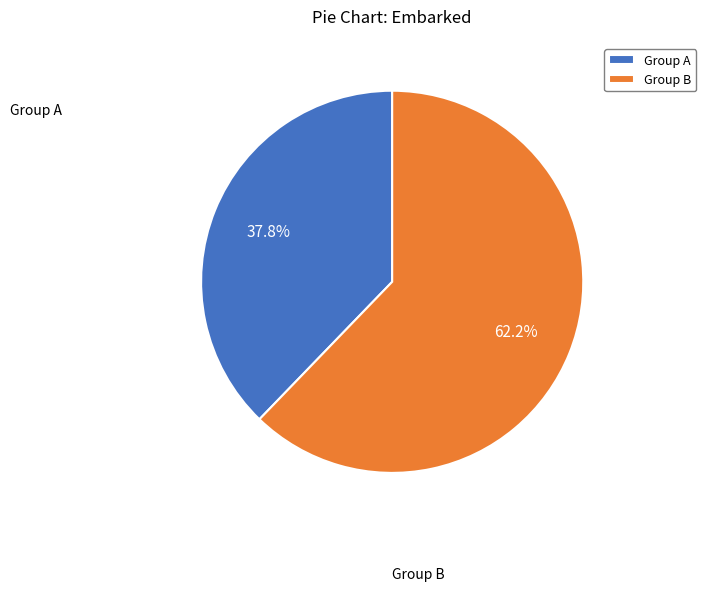

What is the majority slice?

Group B